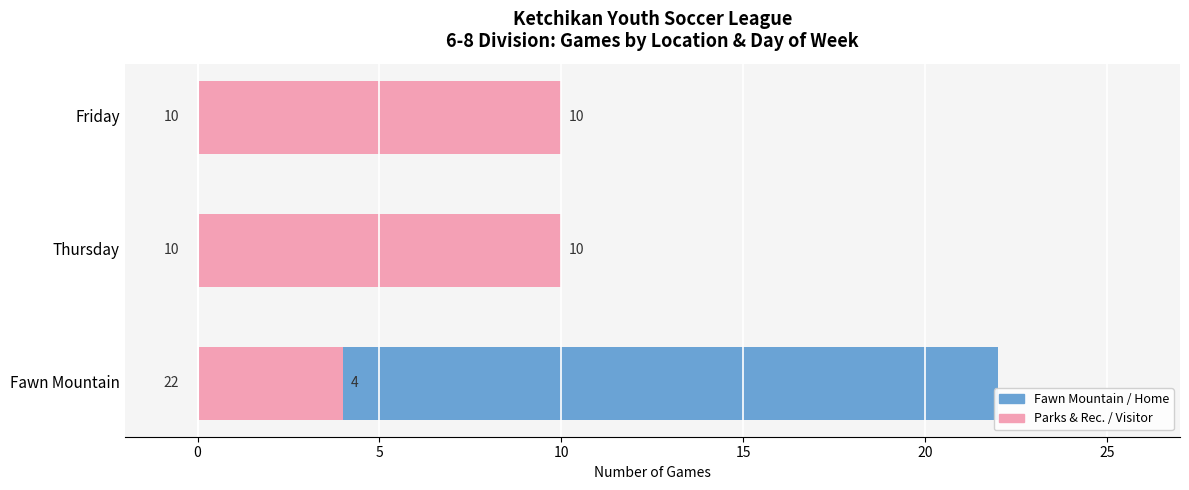

Is it true that Visitor / Parks & Rec. equals 1 at Fawn Mountain?

False